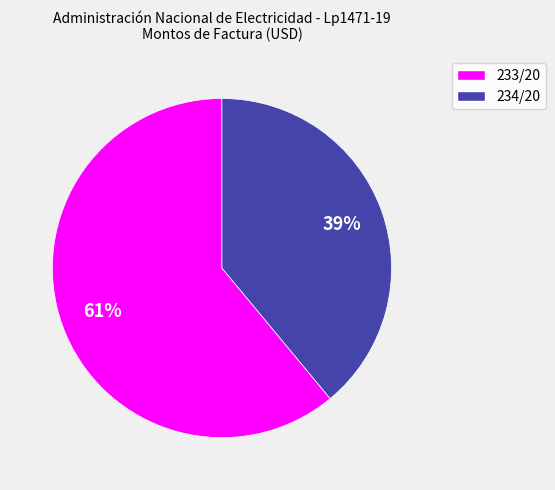

To the nearest percent, what is the difference between the 234/20 and 233/20 slice percentages?

22%